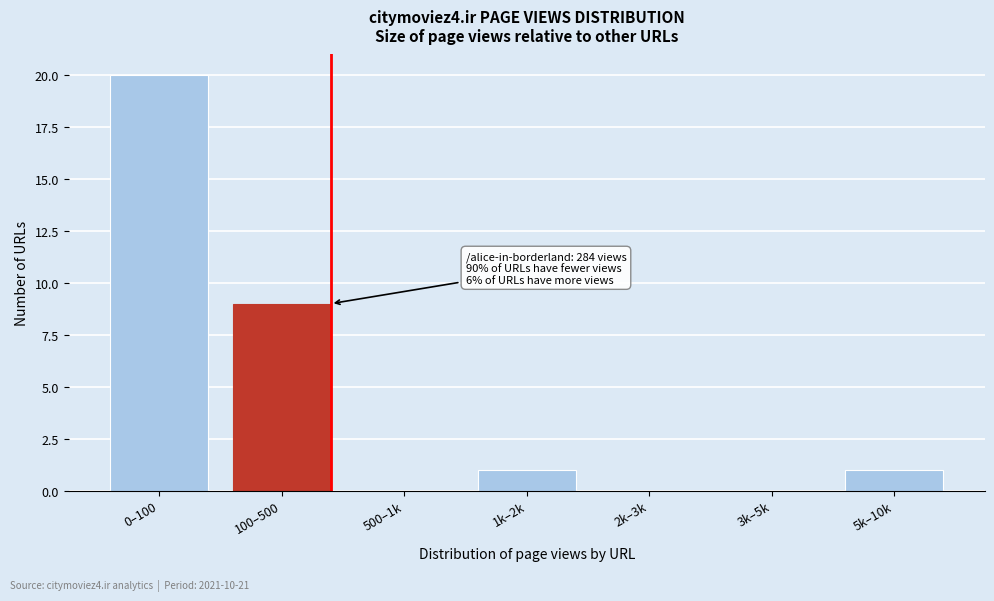

Reading left to right, transcribe all the data shown in this chart.

0–100=20	100–500=9	500–1k=0	1k–2k=1	2k–3k=0	3k–5k=0	5k–10k=1